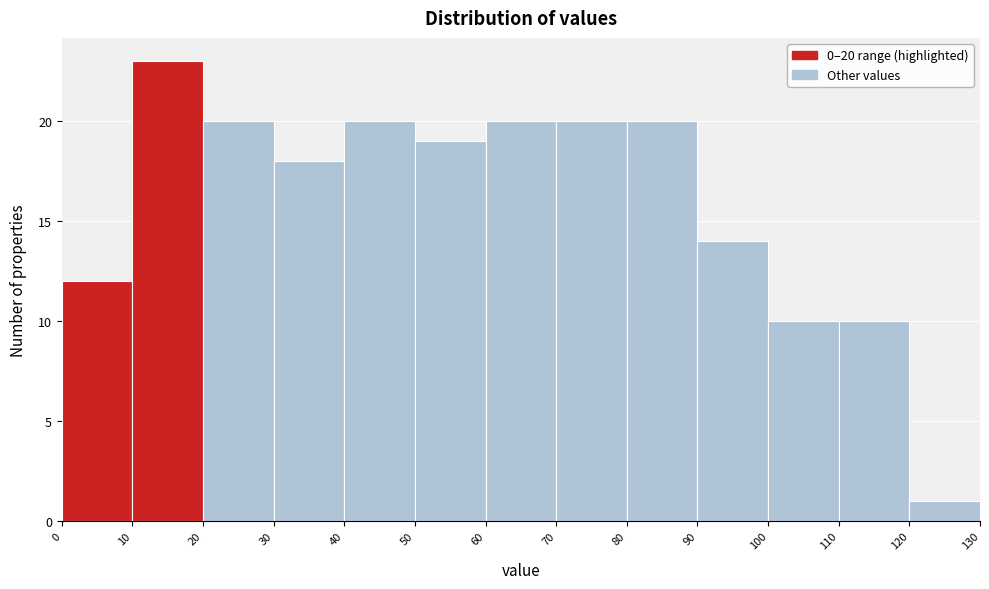

Over which range of the x-axis is the bar tallest?

10 to 20